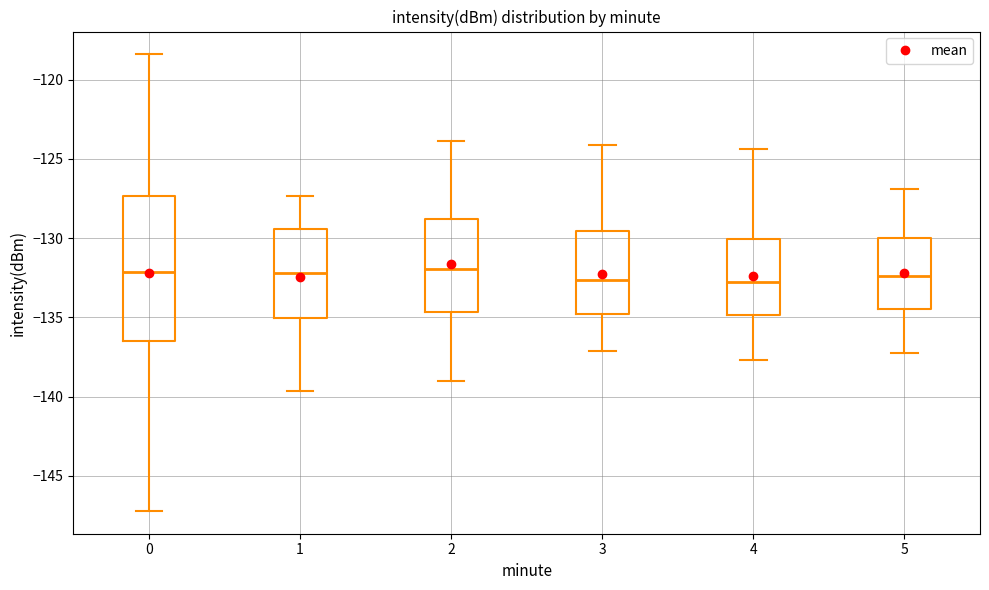

Where is the lower edge of the box at x = 2 on the y-axis? The values are not printed on the chart, so give them approximately, as read against the axis.

-134.5